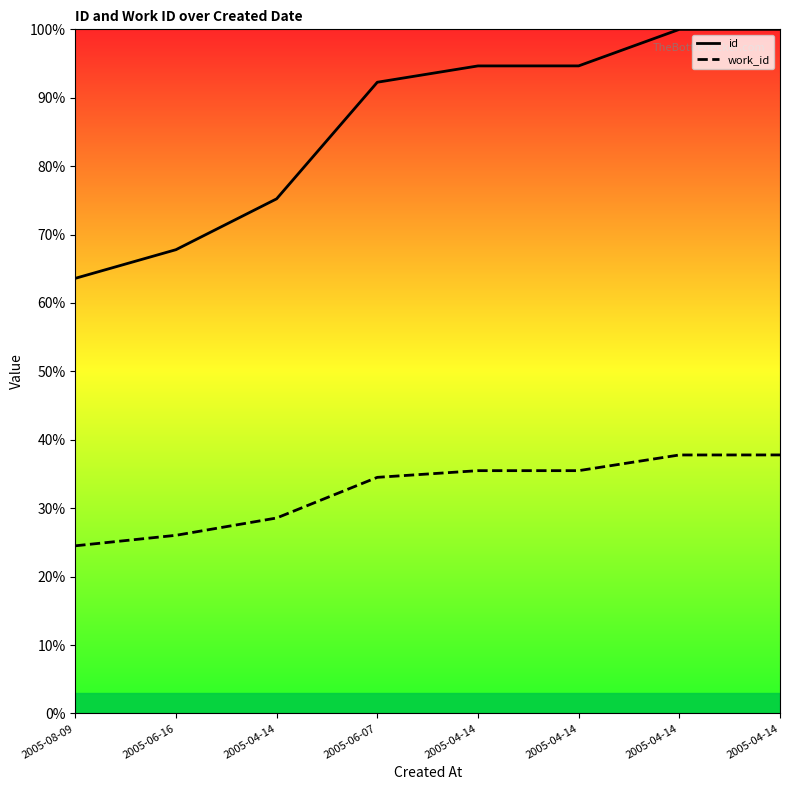

True or false: work_id and id intersect in this chart.

False